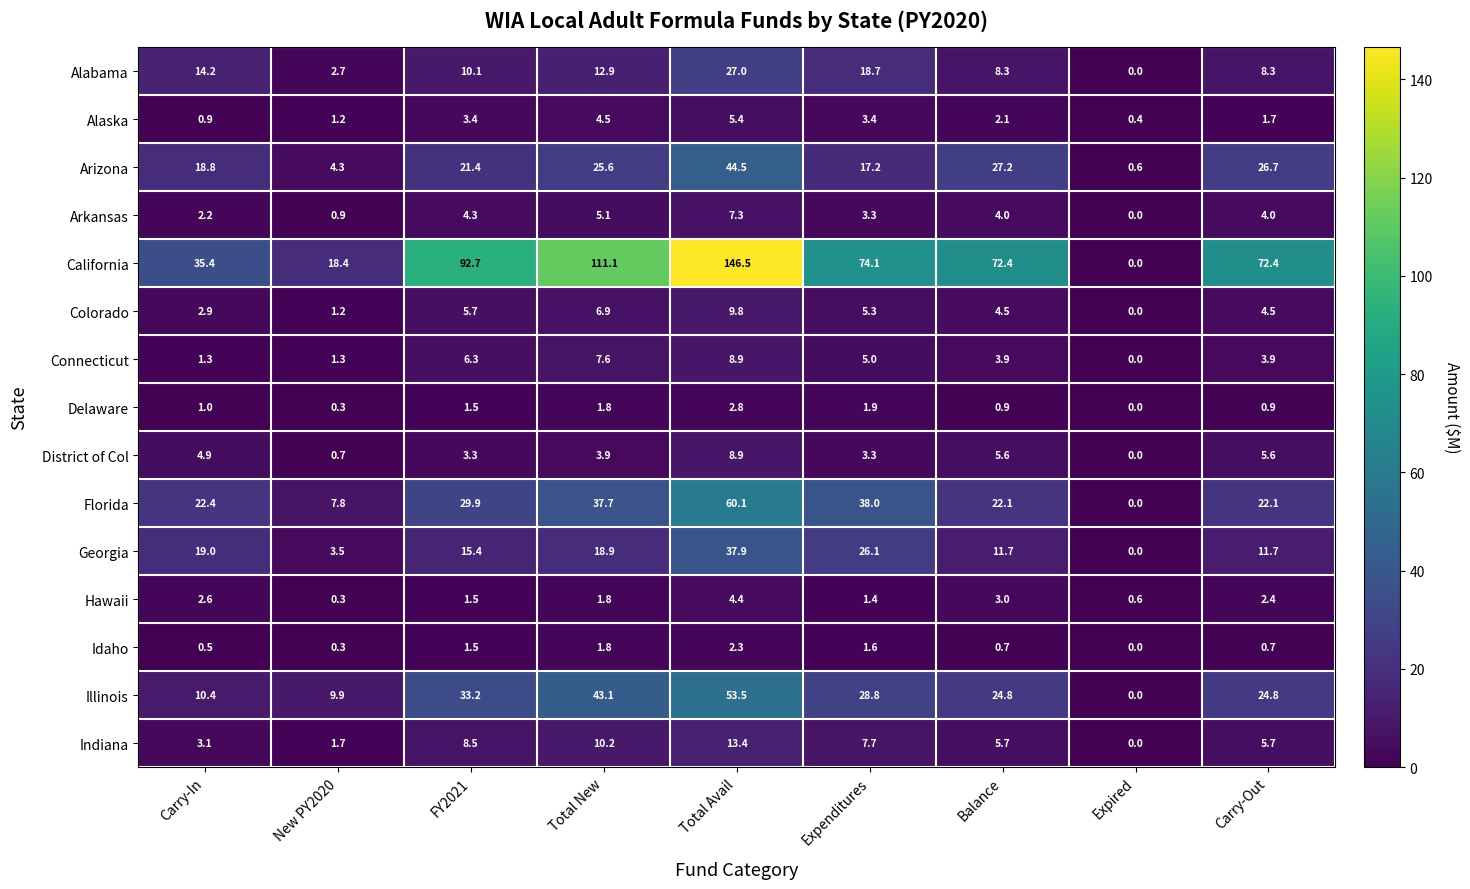

At which label does Illinois reach its minimum?

Expired